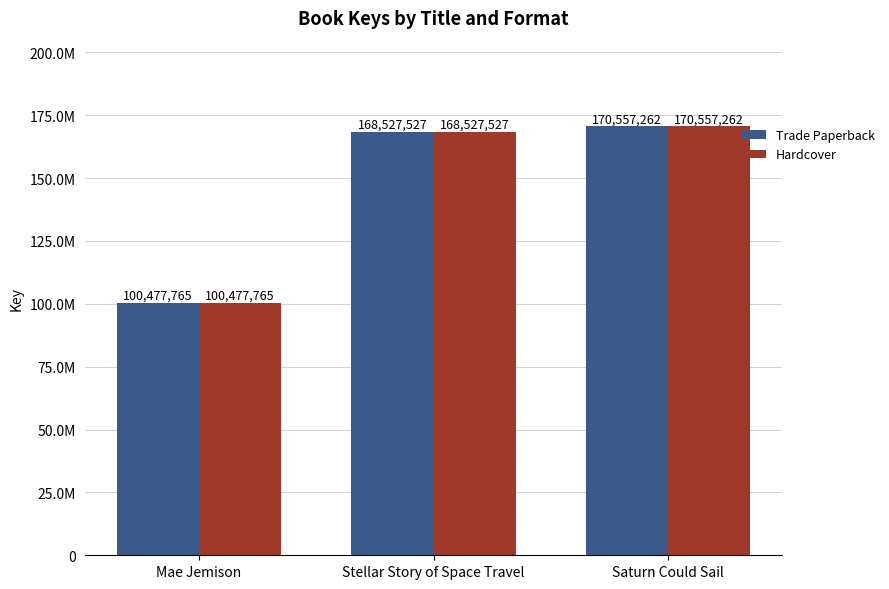

Reading right to left, extract all data points from this chart.

Trade Paperback: Saturn Could Sail=170557262	Stellar Story of Space Travel=168527527	Mae Jemison=100477765
Hardcover: Saturn Could Sail=170557262	Stellar Story of Space Travel=168527527	Mae Jemison=100477765